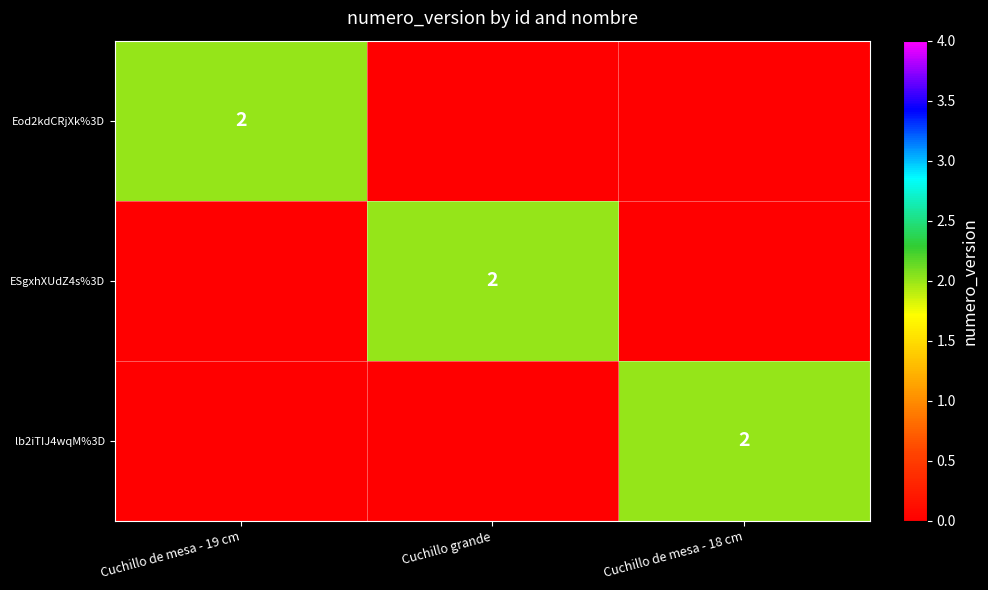

The ESgxhXUdZ4s%3D series shows 1 at Cuchillo grande. True or false?

False